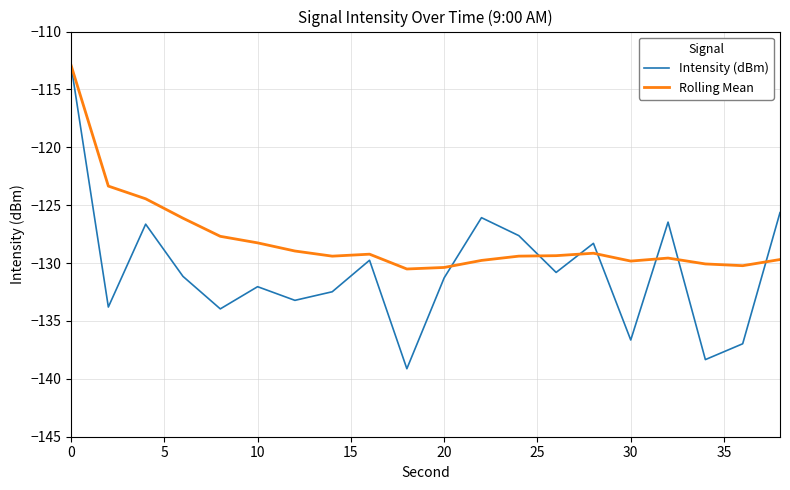

What is the minimum value shown in the chart?

-139.1